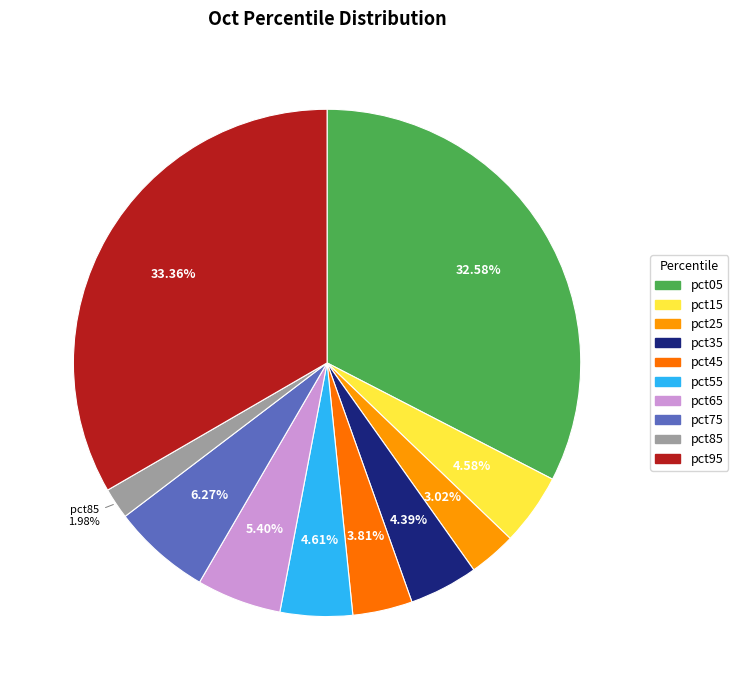

Combined, what portion of the pie is pct75 and pct45?

10.1%